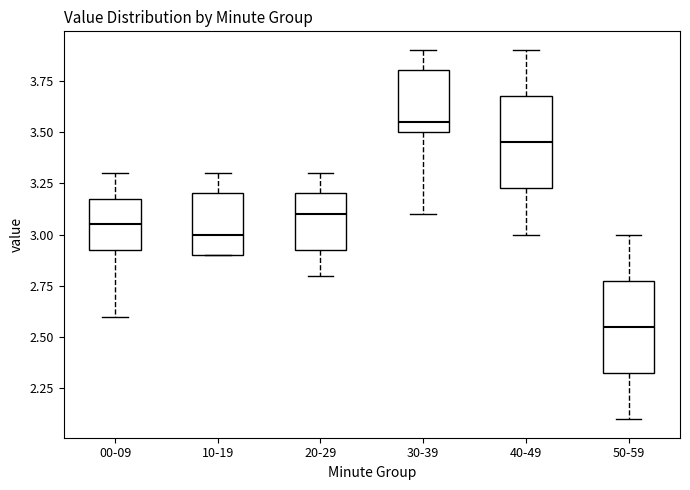

Where does the upper whisker of the box for 00-09 end on the y-axis? The values are not printed on the chart, so give them approximately, as read against the axis.

3.30